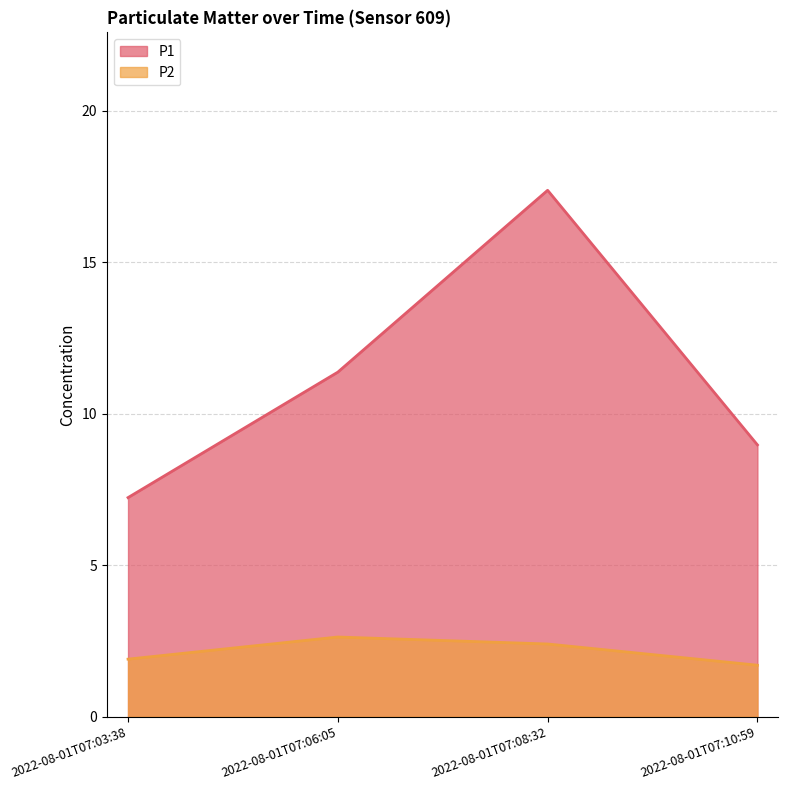

Reading left to right, list all the values displayed in this chart.

P1: 2022-08-01T07:03:38=7.2	2022-08-01T07:06:05=11.4	2022-08-01T07:08:32=17.4	2022-08-01T07:10:59=9.0
P2: 2022-08-01T07:03:38=1.9	2022-08-01T07:06:05=2.6	2022-08-01T07:08:32=2.4	2022-08-01T07:10:59=1.7